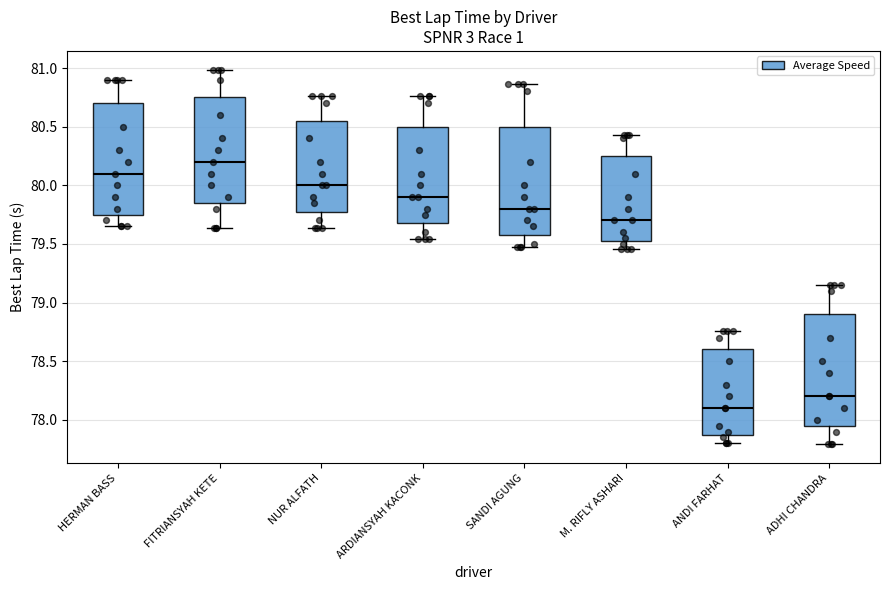

Reading left to right, read every box against the y-axis: the position of its median line, the range the box covers, and the ends of its whiskers. The values are not printed on the chart, so give them approximately, as read against the axis.

HERMAN BASS: median 80.10, box 79.75 to 80.70, whiskers 79.65 to 80.90
FITRIANSYAH KETE: median 80.20, box 79.85 to 80.75, whiskers 79.65 to 81.00
NUR ALFATH: median 80.00, box 79.80 to 80.55, whiskers 79.65 to 80.75
ARDIANSYAH KACONK: median 79.90, box 79.70 to 80.50, whiskers 79.55 to 80.75
SANDI AGUNG: median 79.80, box 79.60 to 80.50, whiskers 79.45 to 80.85
M. RIFLY ASHARI: median 79.70, box 79.55 to 80.25, whiskers 79.45 to 80.45
ANDI FARHAT: median 78.10, box 77.90 to 78.60, whiskers 77.80 to 78.75
ADHI CHANDRA: median 78.20, box 77.95 to 78.90, whiskers 77.80 to 79.15